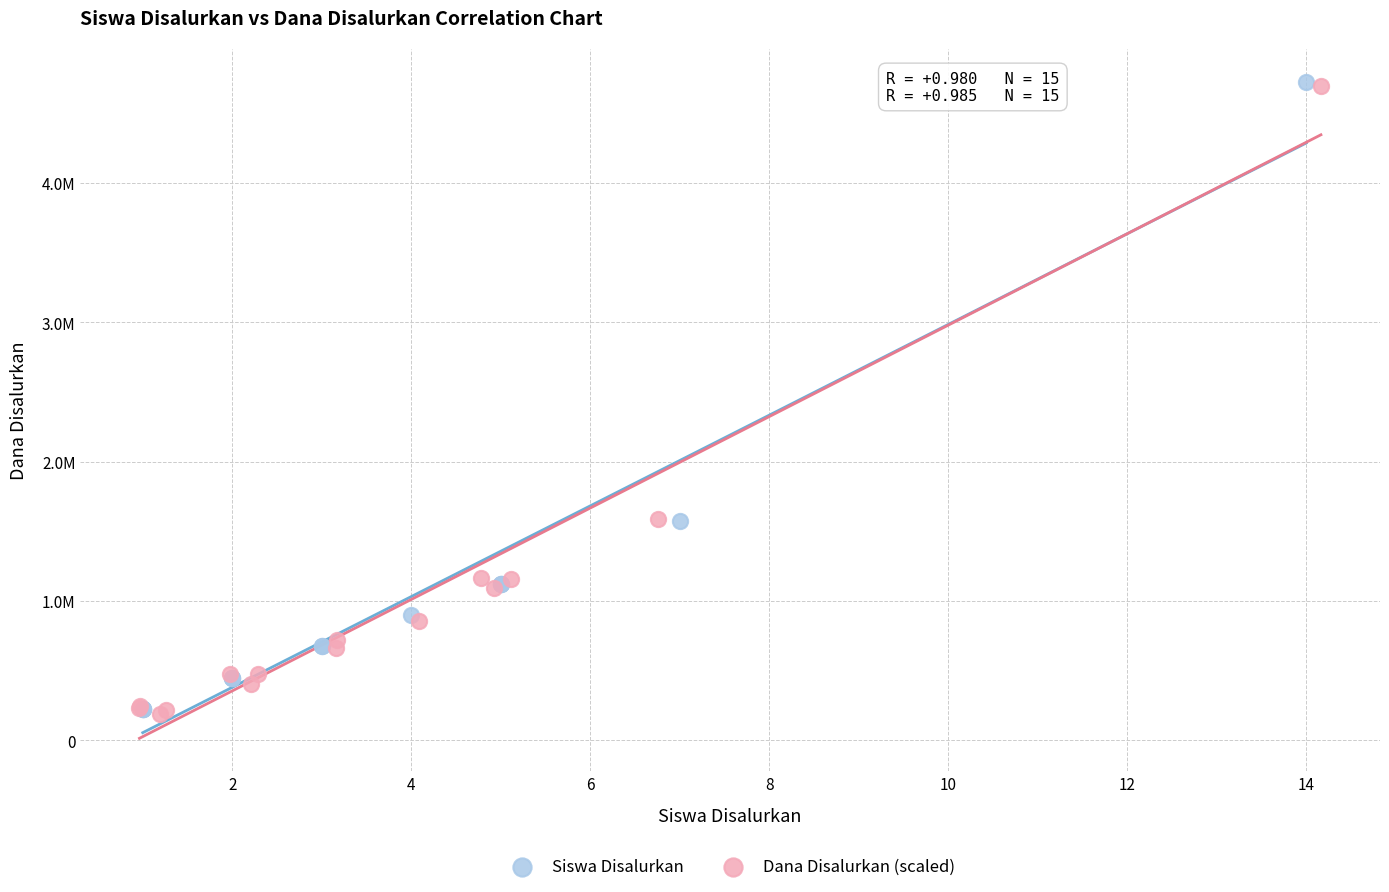

What are all the series names shown in the legend?

Siswa Disalurkan, Dana Disalurkan (scaled)